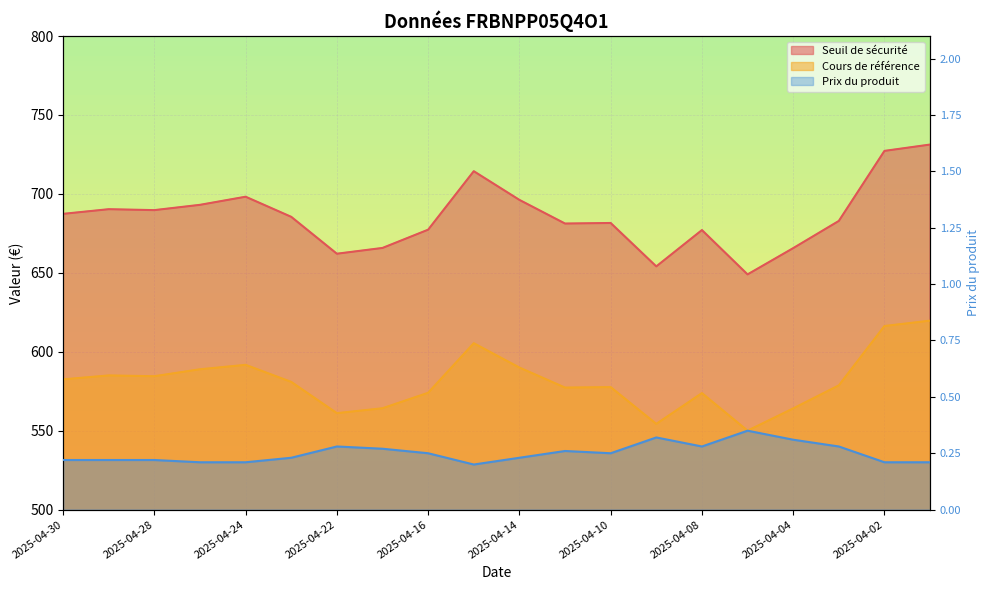

What is the sum of the Seuil de sécurité values at 2025-04-29 and 2025-04-09?

1344.4